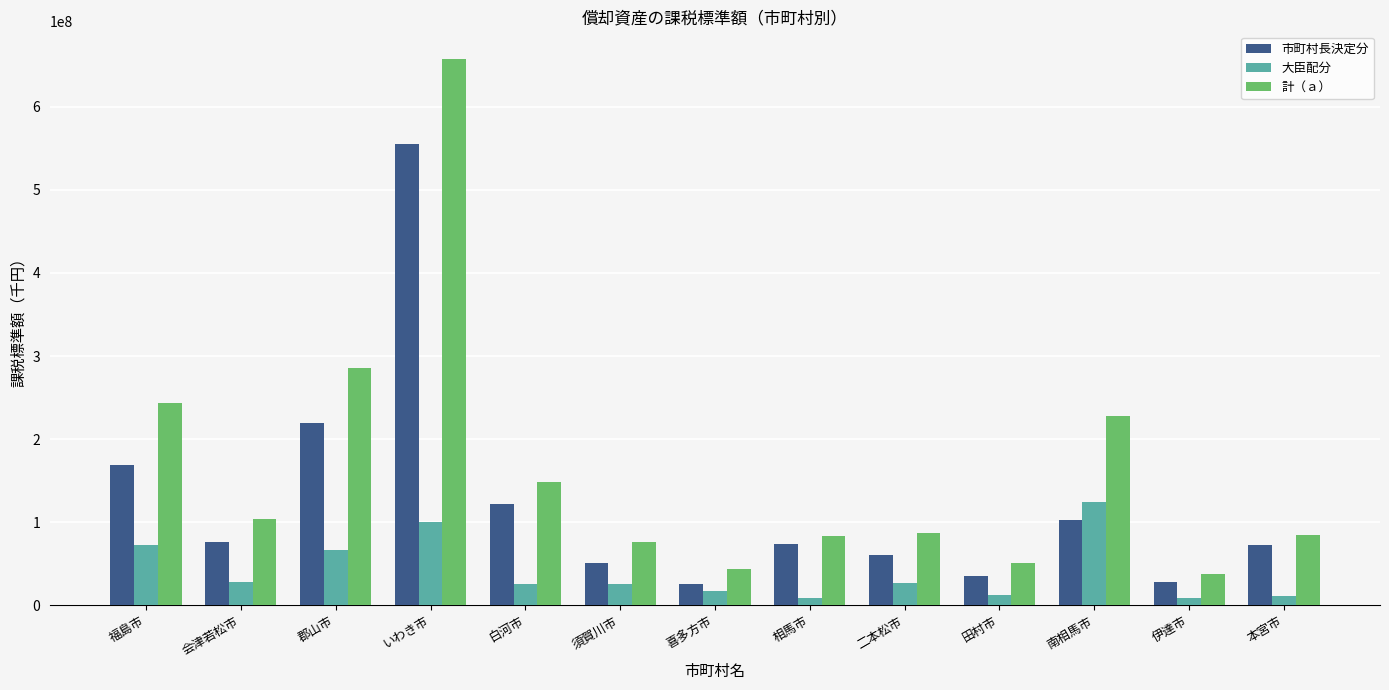

List the series in order of their peak value, highest first.

計（ａ）, 市町村長決定分, 大臣配分